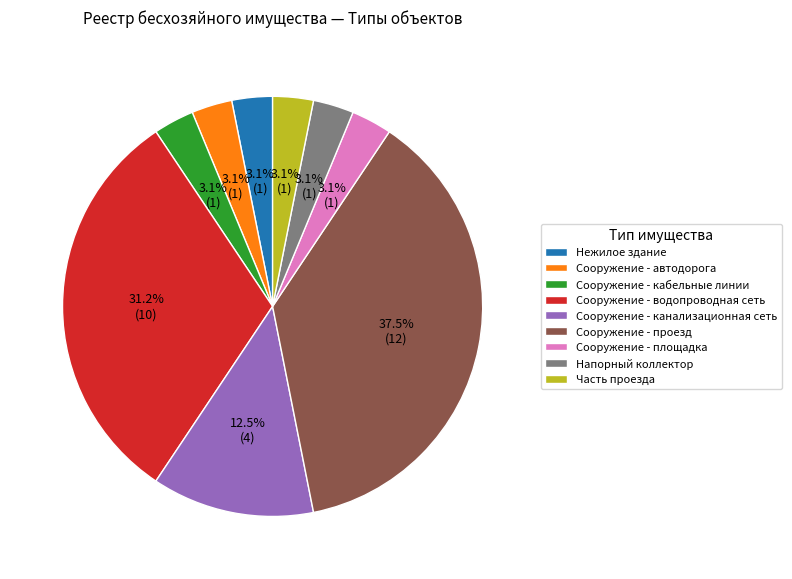

Is there any slice that represents more than half of the pie?

No